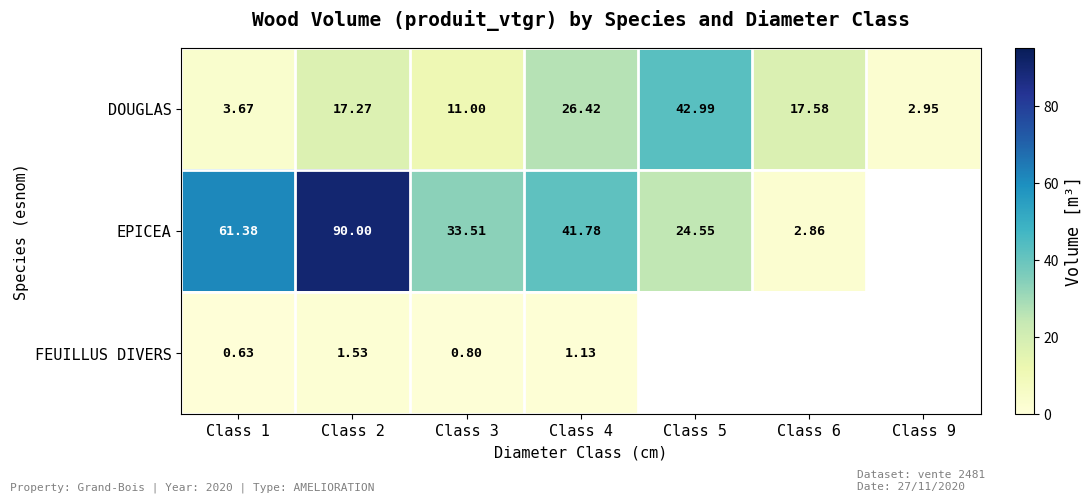

What is the sum of the EPICEA values at Class 5 and Class 1?

85.9